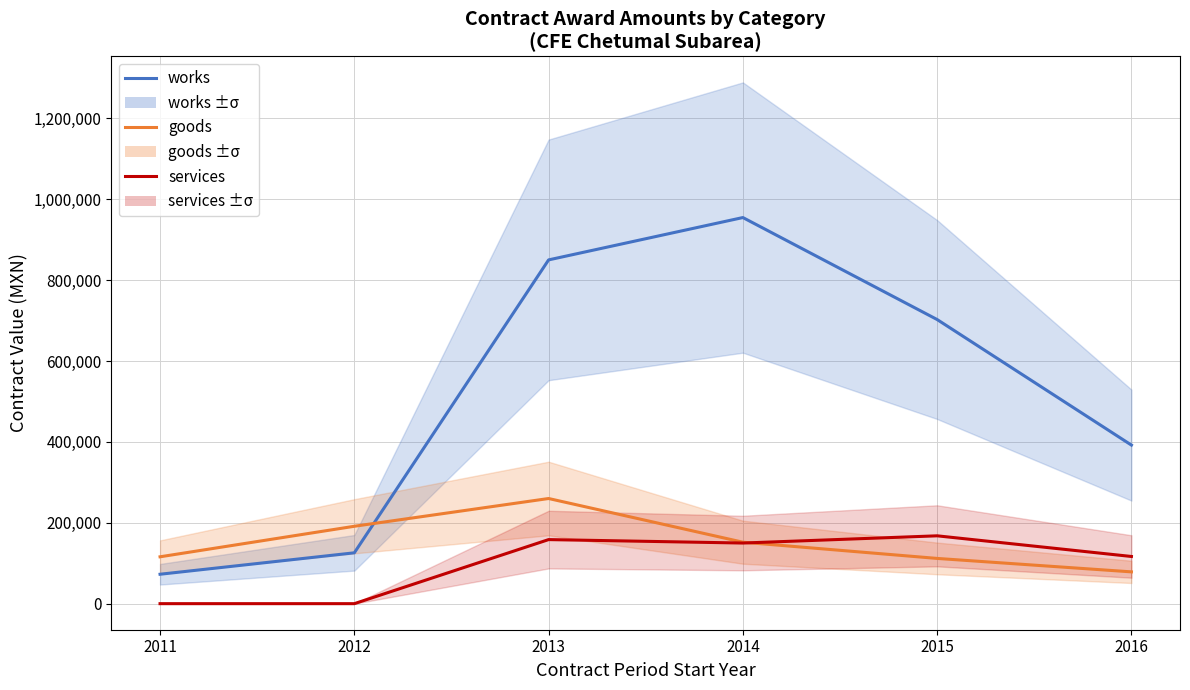

Between 2012 and 2016, which series saw the biggest shift?

works